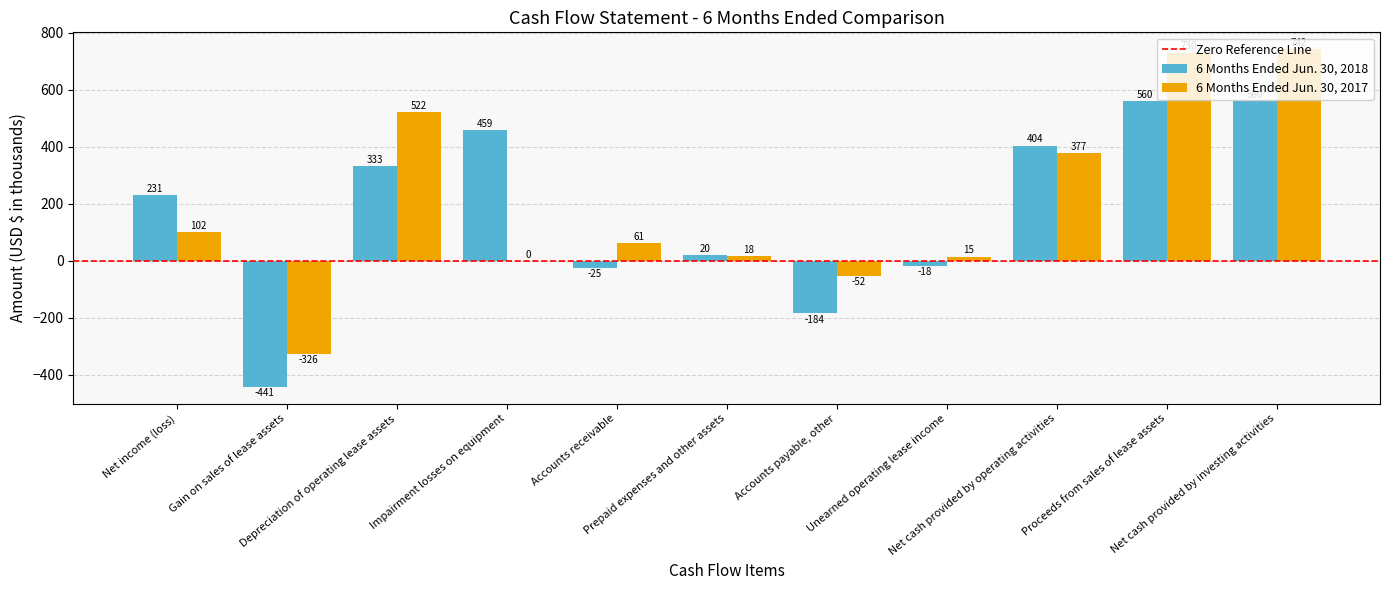

What is the total value across all series at Accounts payable, other?

-236